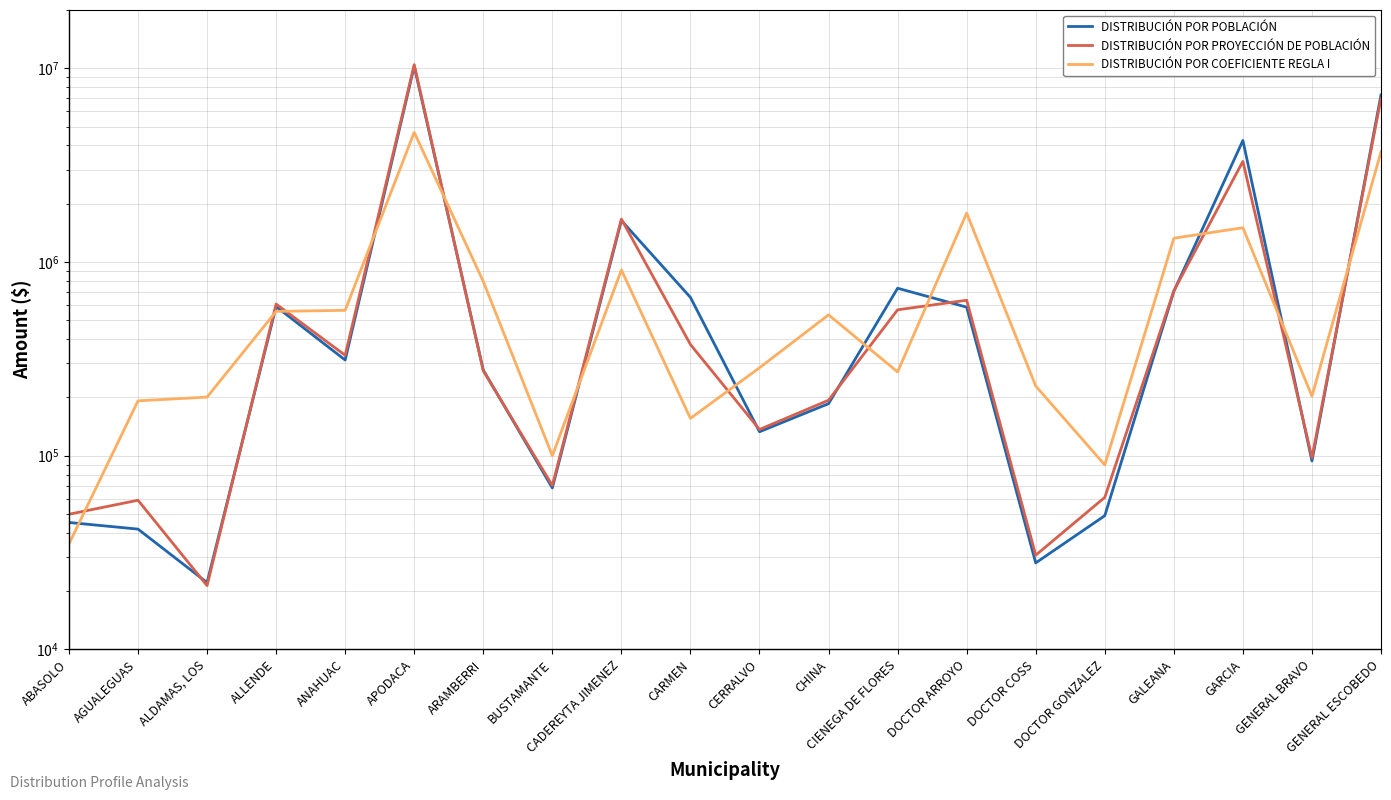

How many data points in DISTRIBUCIÓN POR COEFICIENTE REGLA I are less than 533891?

10